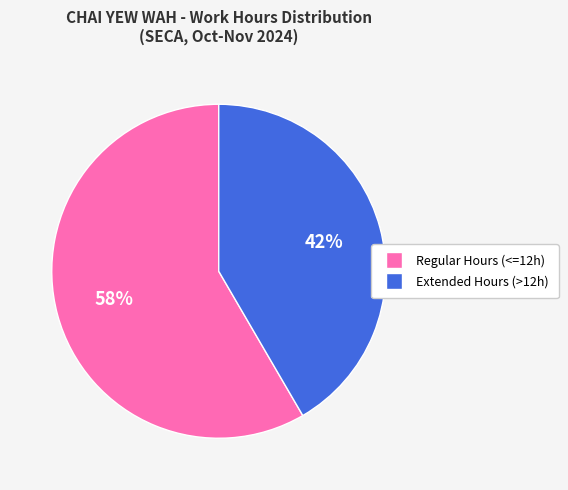

To the nearest percent, what is the average slice percentage?

50%